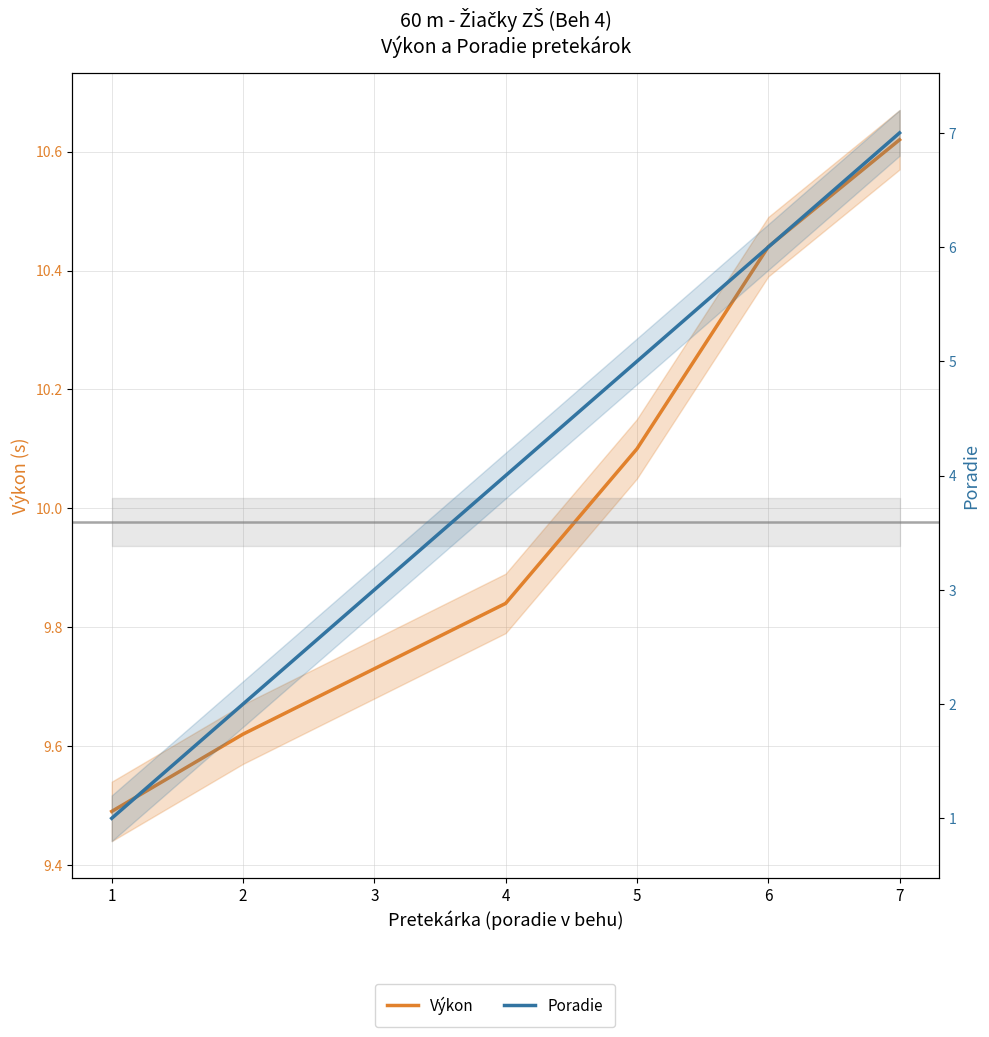

What is the sum of the Poradie values at 7 and 4?

11.0